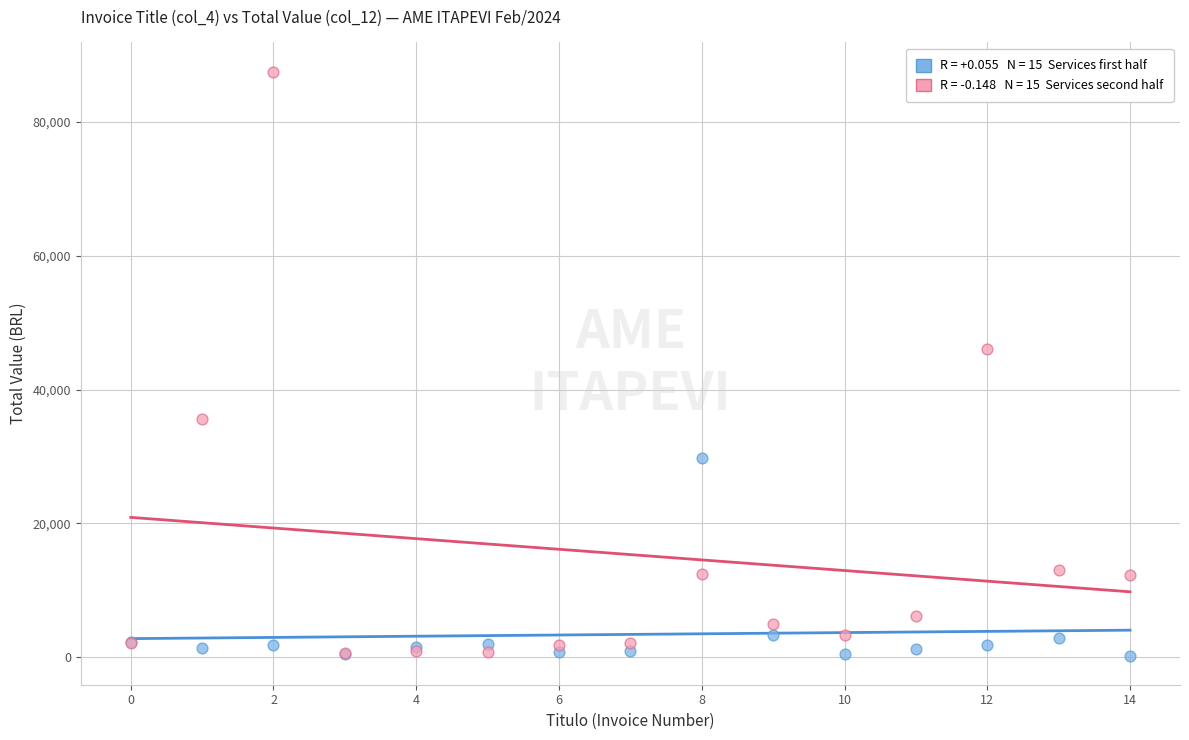

Across all series, what Y value is closest to 43882?

46070.4